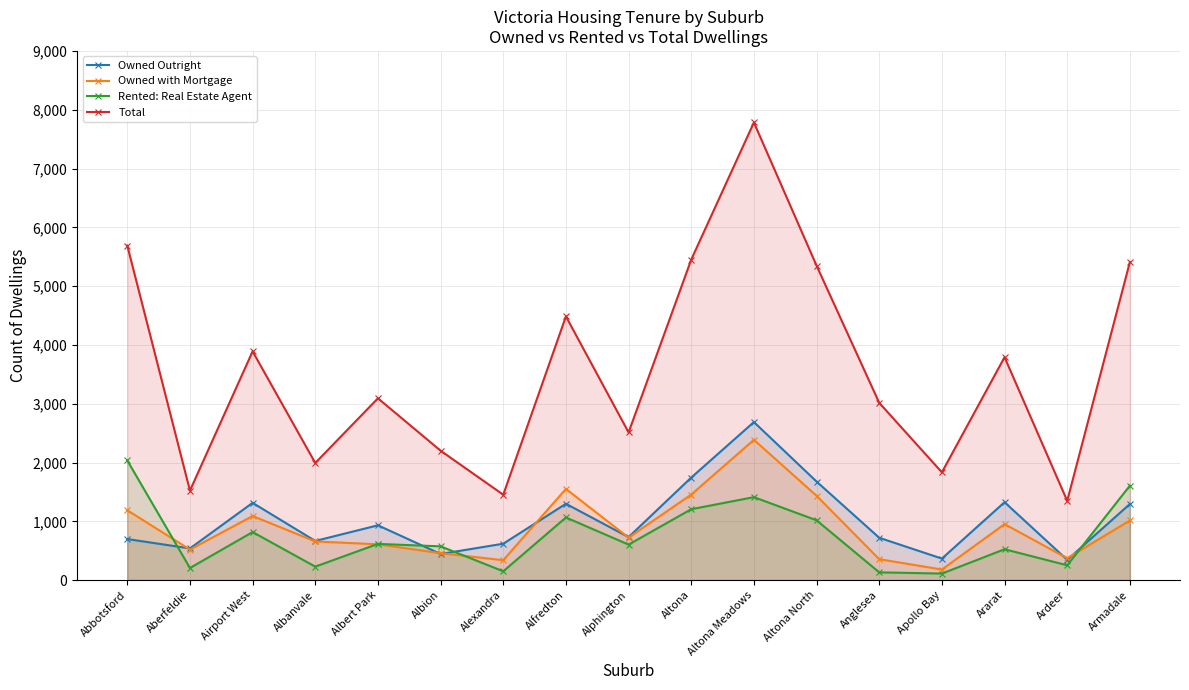

Which has a higher value, Albion or Albanvale?

Albanvale